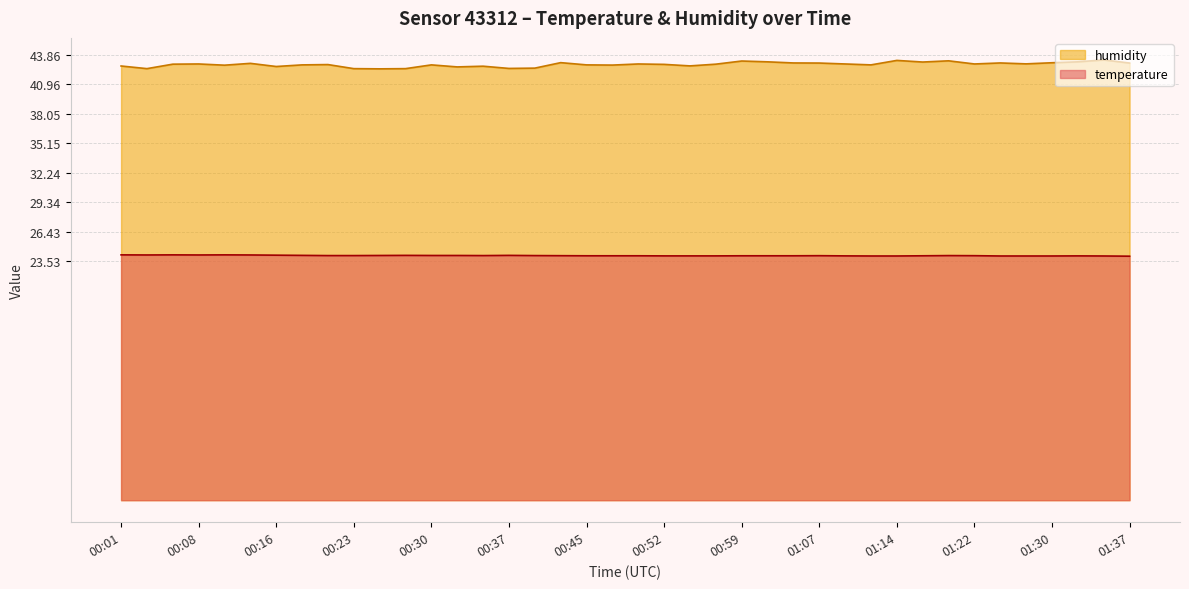

Reading left to right, extract all data points from this chart.

temperature: 24.2	24.1	24.2	24.1	24.2	24.1	24.1	24.1	24.1	24.1	24.1	24.1	24.1	24.1	24.1	24.1	24.1	24.1	24.1	24.1	24.1	24.1	24.1	24.1	24.1	24.1	24.1	24.1	24.1	24.1	24.1	24.1	24.1	24.1	24.1	24.1	24.1	24.1	24.1	24.0
humidity: 42.8	42.5	42.9	43.0	42.8	43.0	42.7	42.9	42.9	42.5	42.5	42.5	42.9	42.7	42.7	42.5	42.5	43.1	42.9	42.9	43.0	42.9	42.8	42.9	43.2	43.2	43.1	43.0	43.0	42.9	43.3	43.1	43.3	43.0	43.1	43.0	43.1	43.2	43.4	43.0